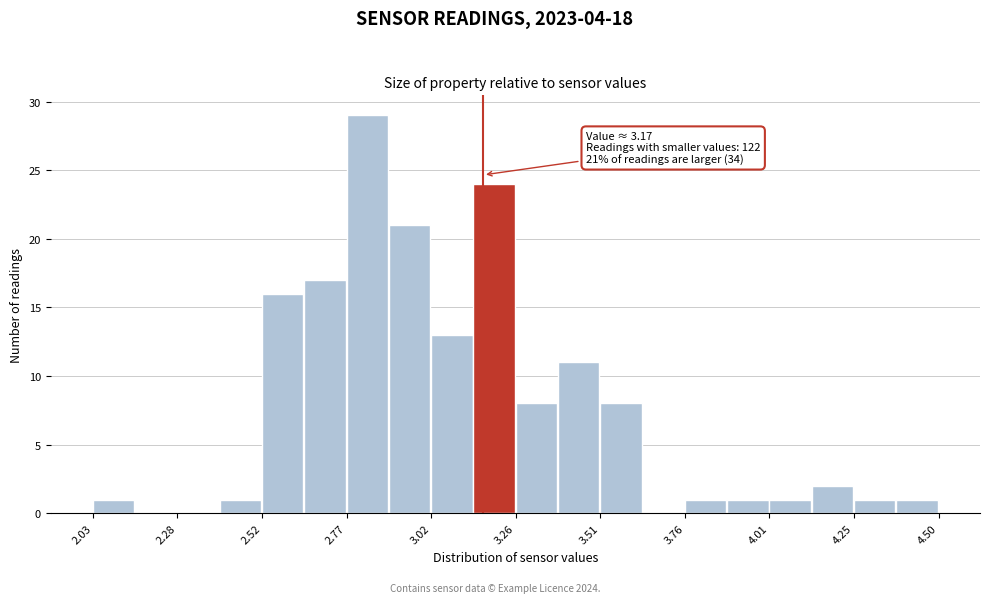

Read against the x-axis, roughly where is the centre of the tallest bar?

2.85